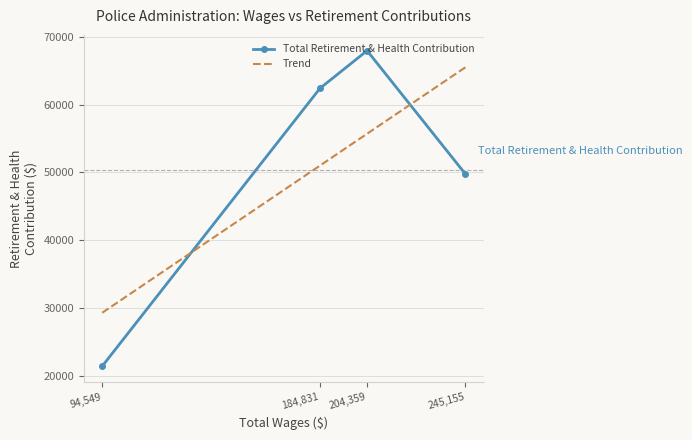

True or false: Trend and Total Retirement & Health Contribution intersect in this chart.

True